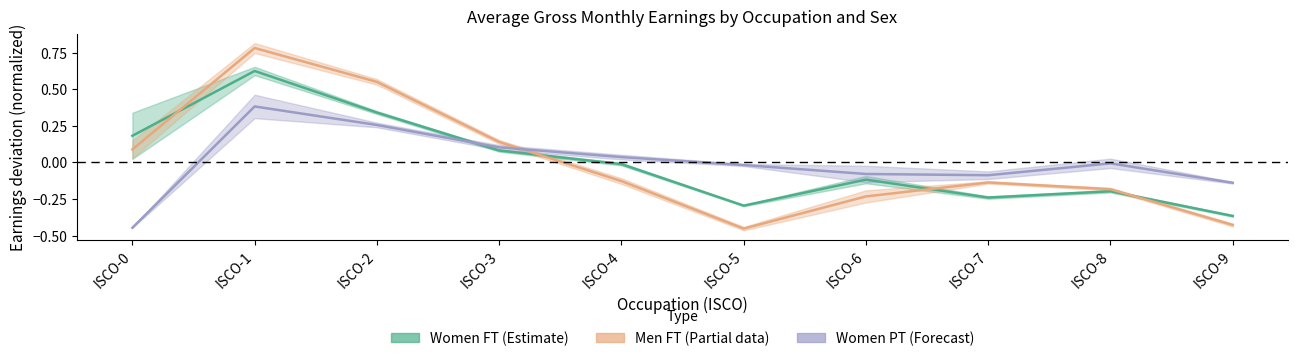

Which series has the widest spread of values?

Men_FT_avg